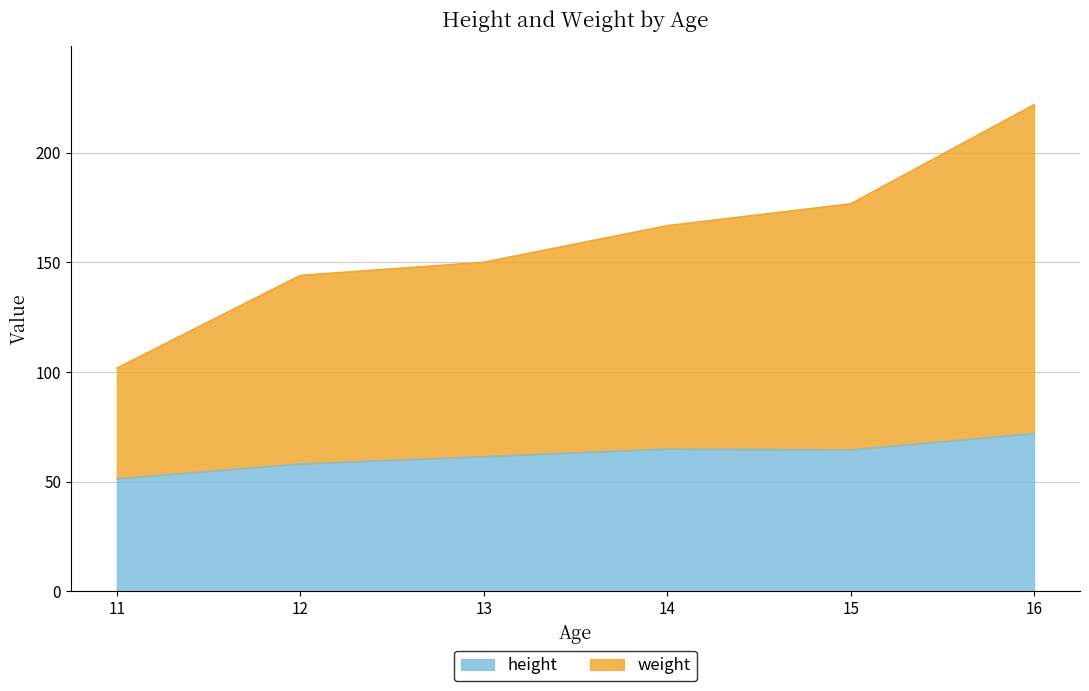

At which category is the sum across all series the highest?

16